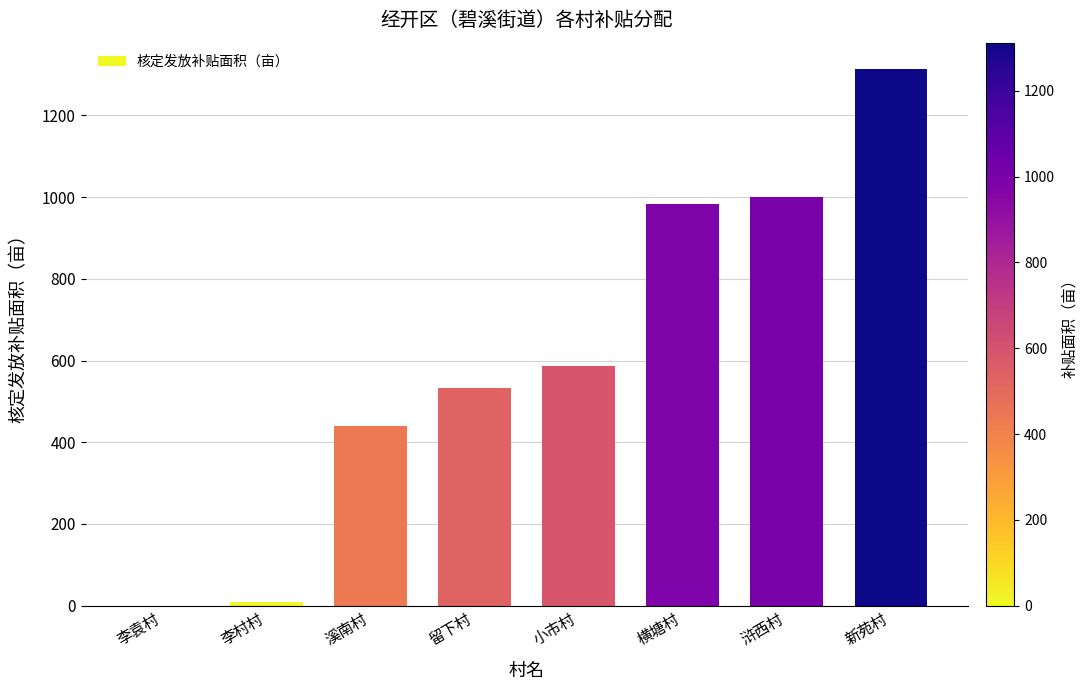

Reading left to right, list all the values displayed in this chart.

0.0	7.9	440.7	532.4	586.7	983.3	1000.0	1312.4